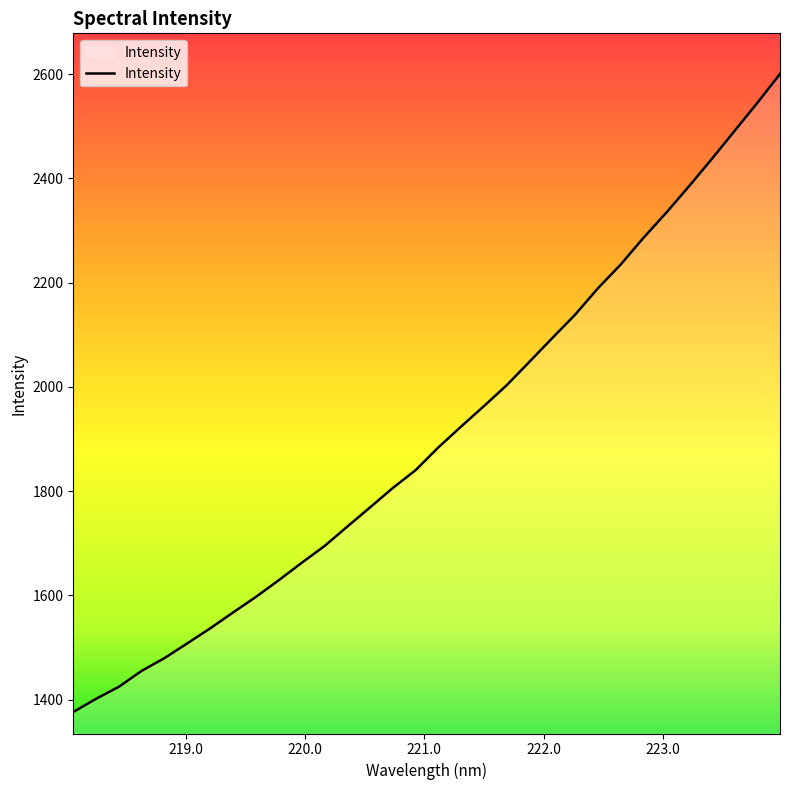

True or false: there are more than 2 points higher than both neighbors.

False